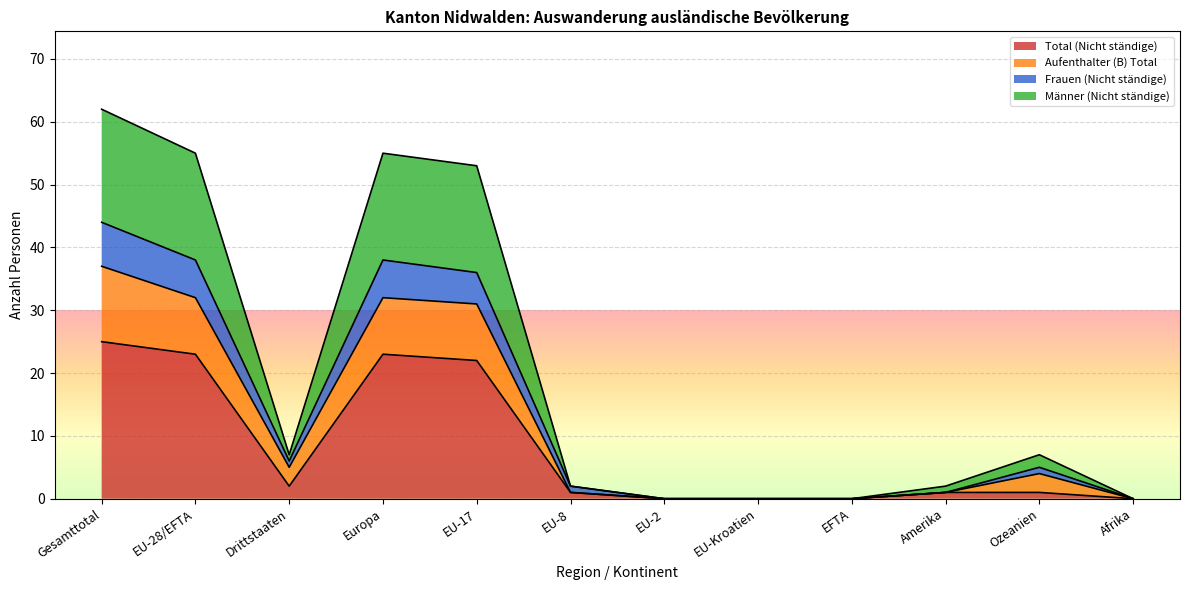

The value of Total (Nicht ständige) at EFTA is -8. True or false?

False